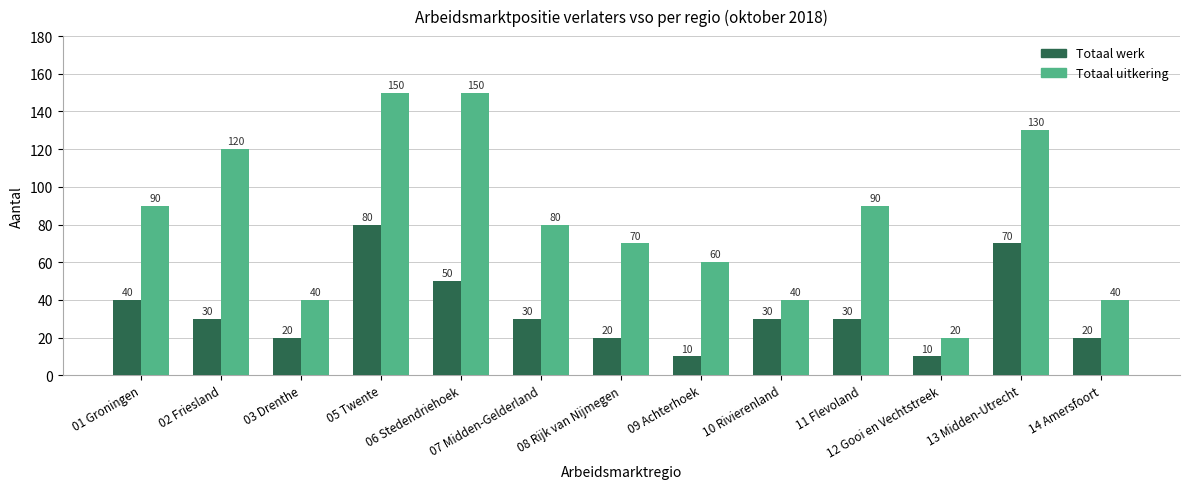

At how many categories does at least one series exceed 10?

13